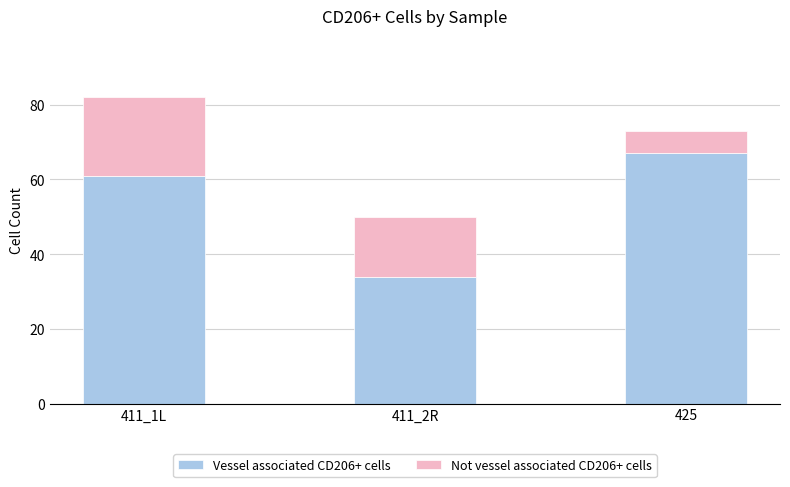

What is the lowest value of the Vessel associated CD206+ cells series?

34